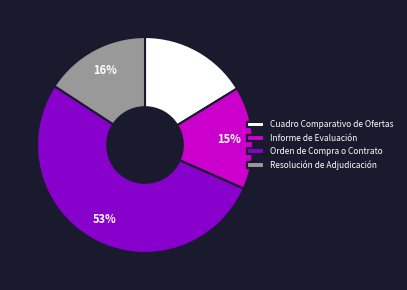

To the nearest percent, what is the average slice percentage?

25%